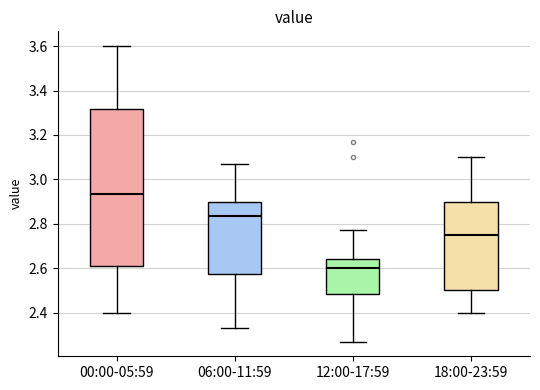

Reading left to right, transcribe this box plot: for each box, give where its median line is, the range the box spans, and where its two whiskers end, as read against the y-axis. The values are not printed on the chart, so give them approximately, as read against the axis.

00:00-05:59: median 2.94, box 2.62 to 3.32, whiskers 2.40 to 3.60
06:00-11:59: median 2.84, box 2.58 to 2.90, whiskers 2.34 to 3.08
12:00-17:59: median 2.60, box 2.48 to 2.64, whiskers 2.28 to 2.78
18:00-23:59: median 2.76, box 2.50 to 2.90, whiskers 2.40 to 3.10